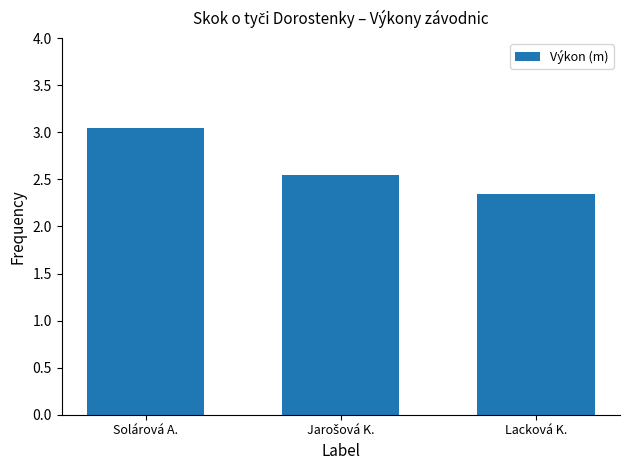

What is the difference between the maximum and second lowest values?

0.5